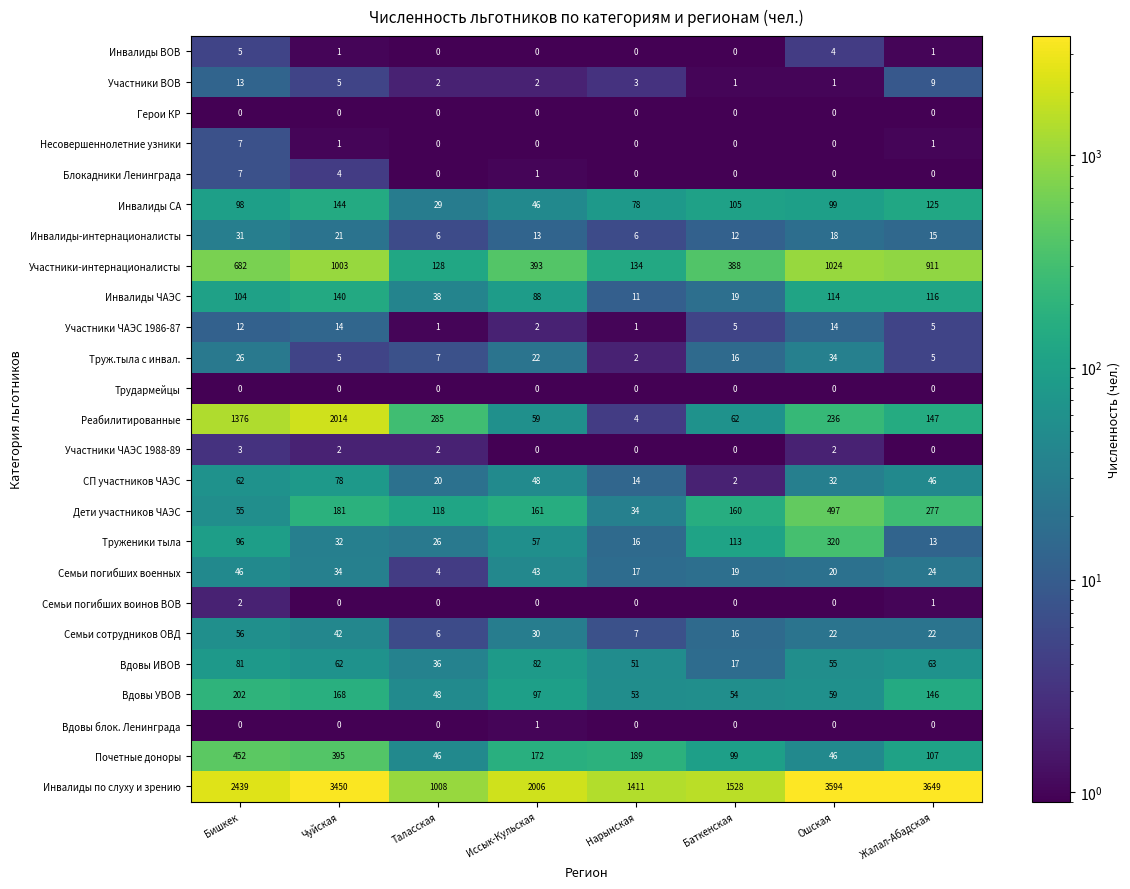

Which series changed the most between Чуйская and Баткенская?

Реабилитированные